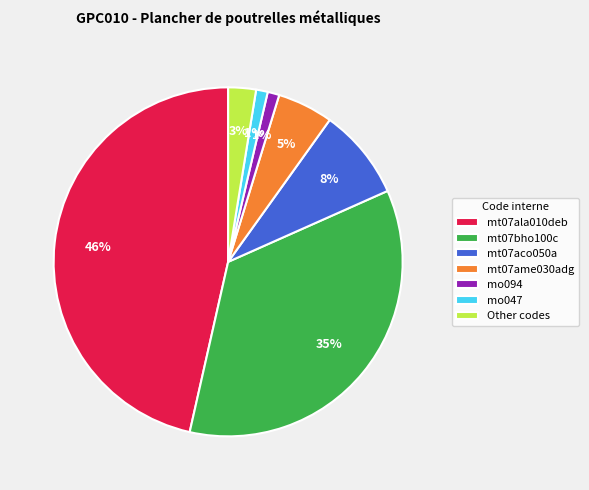

Is it true that mt07aco050a is 8% of the pie?

True